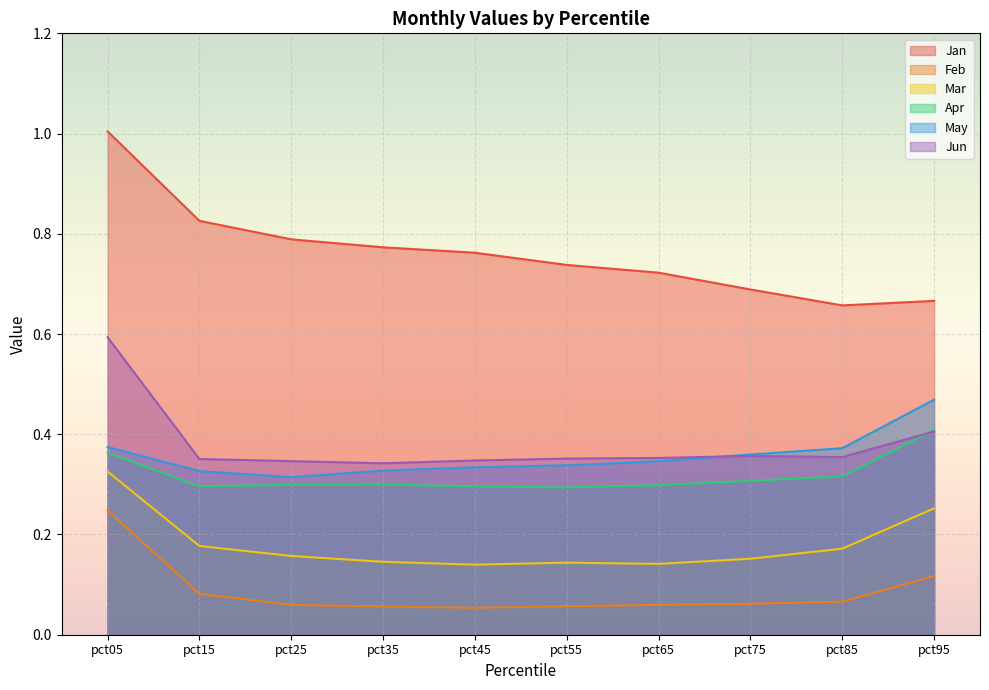

Between pct15 and pct45, which series saw the biggest shift?

Jan